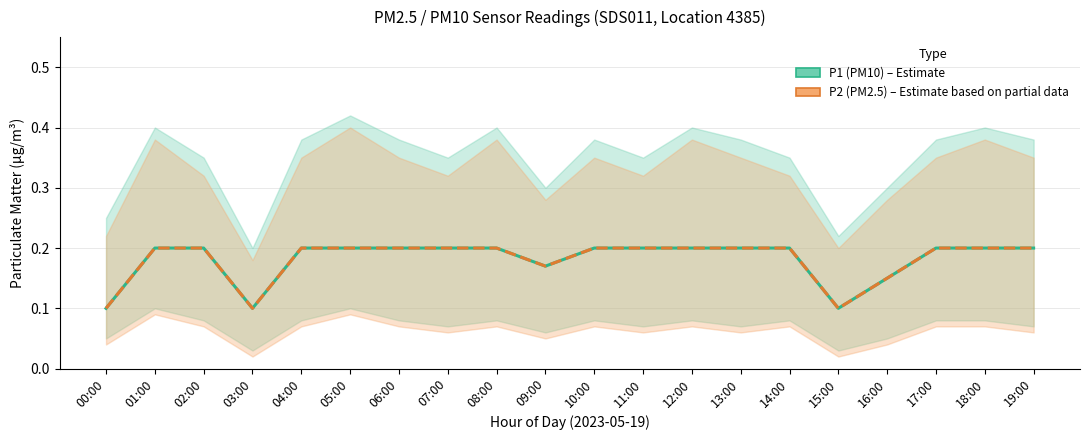

Rank the series by their maximum value, from lowest to highest.

P1 (PM10) – Estimate, P2 (PM2.5) – Estimate based on partial data